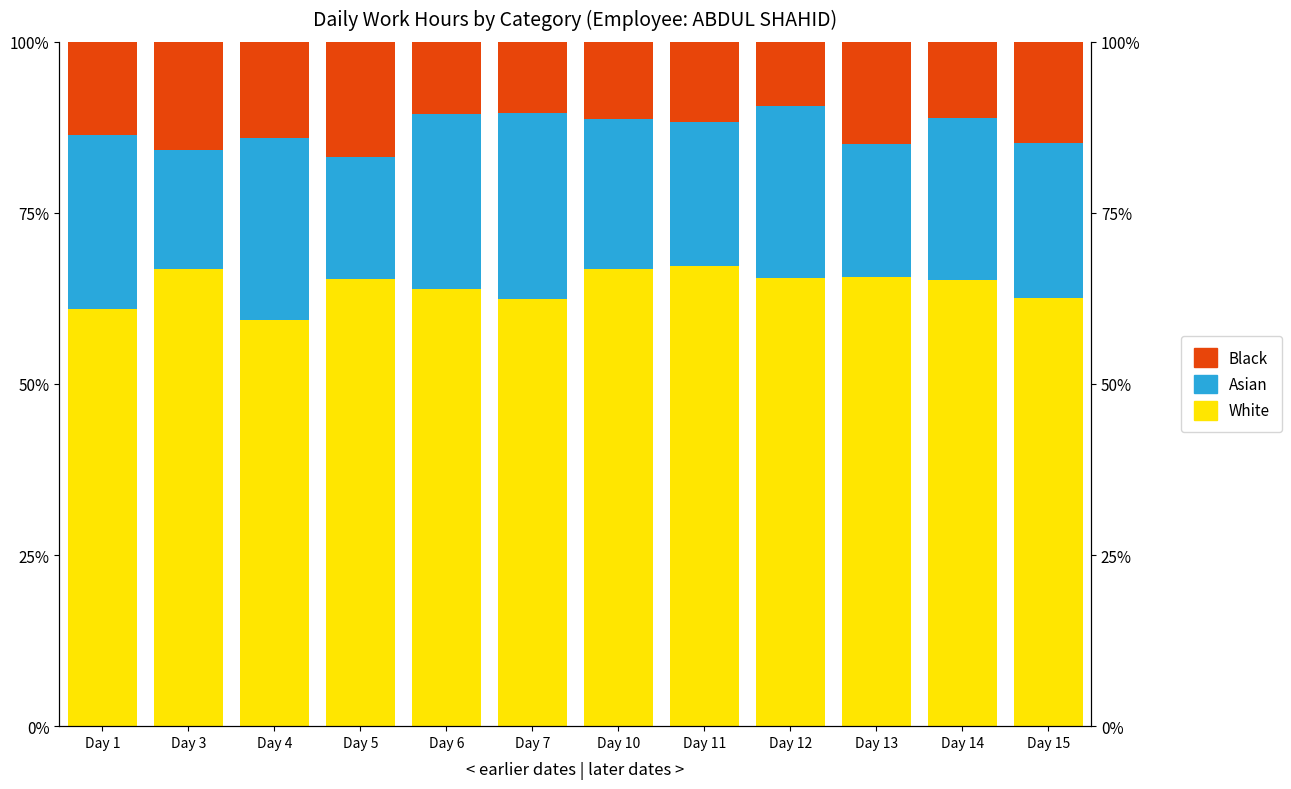

Are the bars horizontal?

No